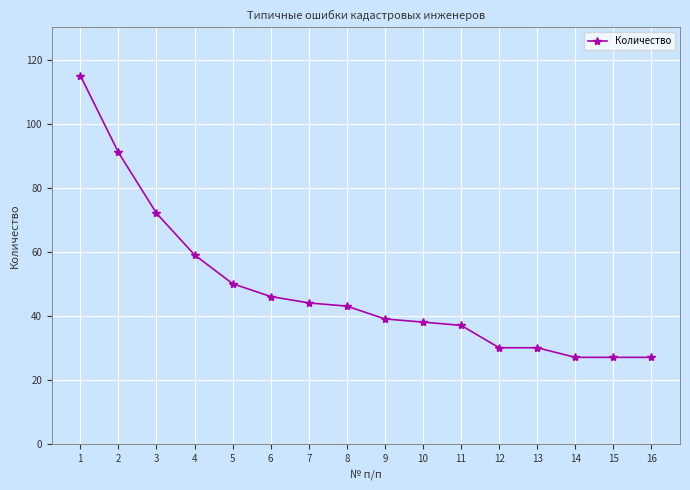

What is the change in value from 4 to 9?

-20